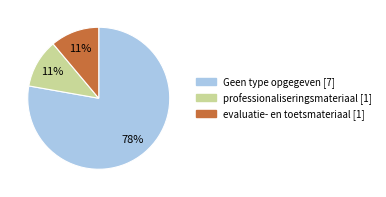

Count the number of slices in the pie.

3